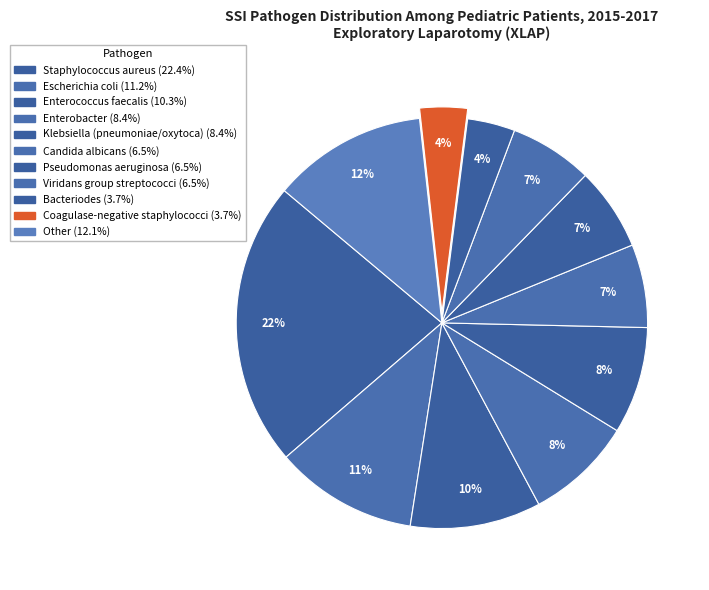

How many segments does this pie chart have?

11